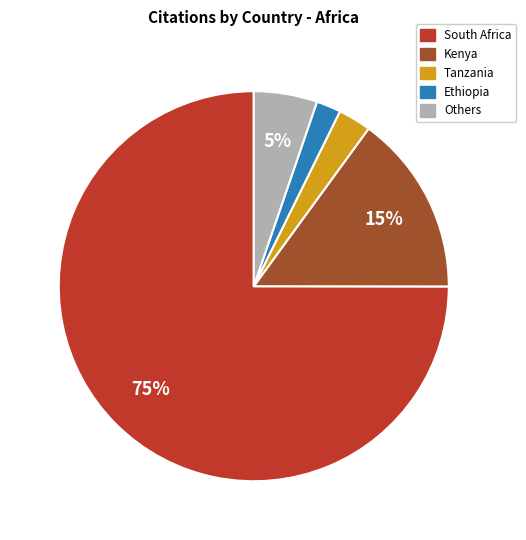

Is there a majority slice in this chart?

Yes